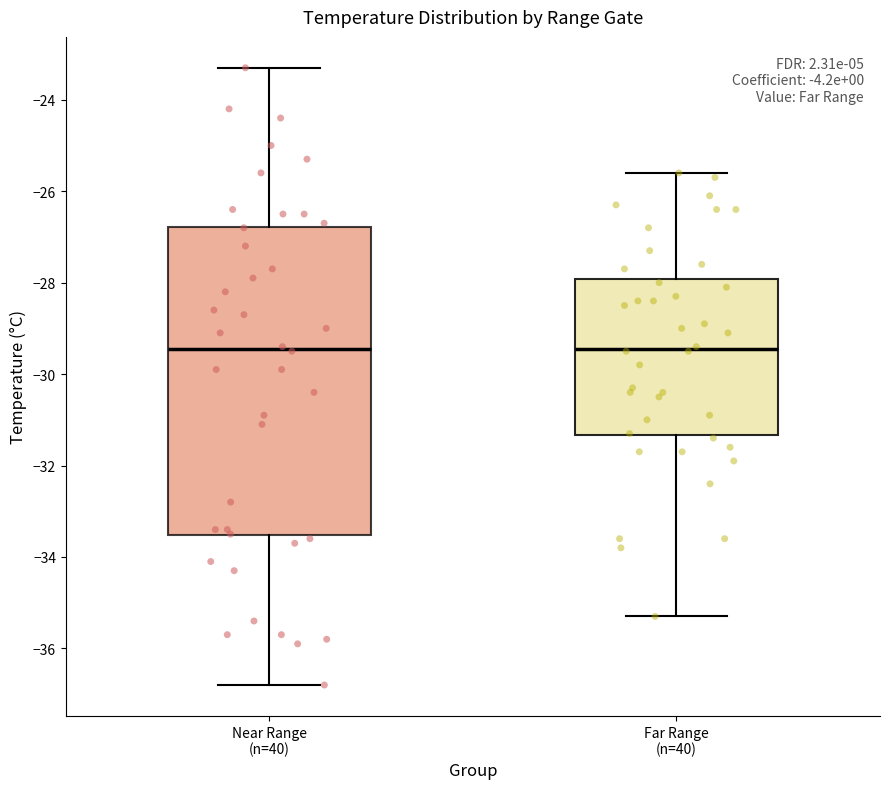

Which box is the tallest, from its lower edge to its upper edge?

Near Range (n=40)